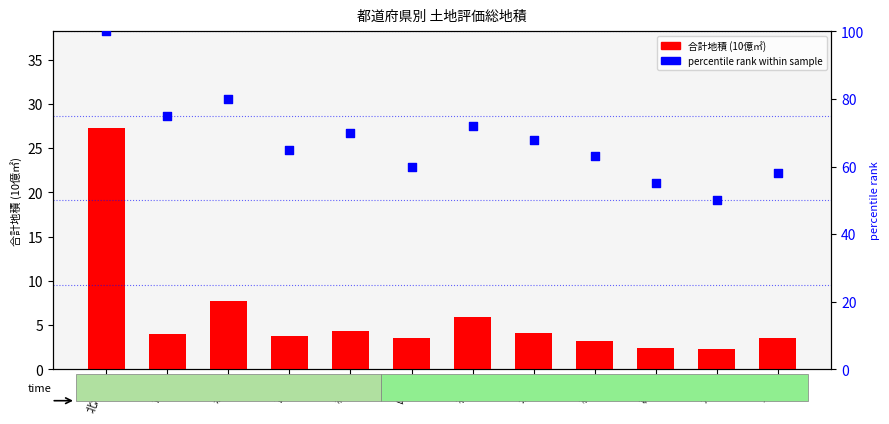

Which series reaches the minimum Y coordinate?

合計 (10億㎡)